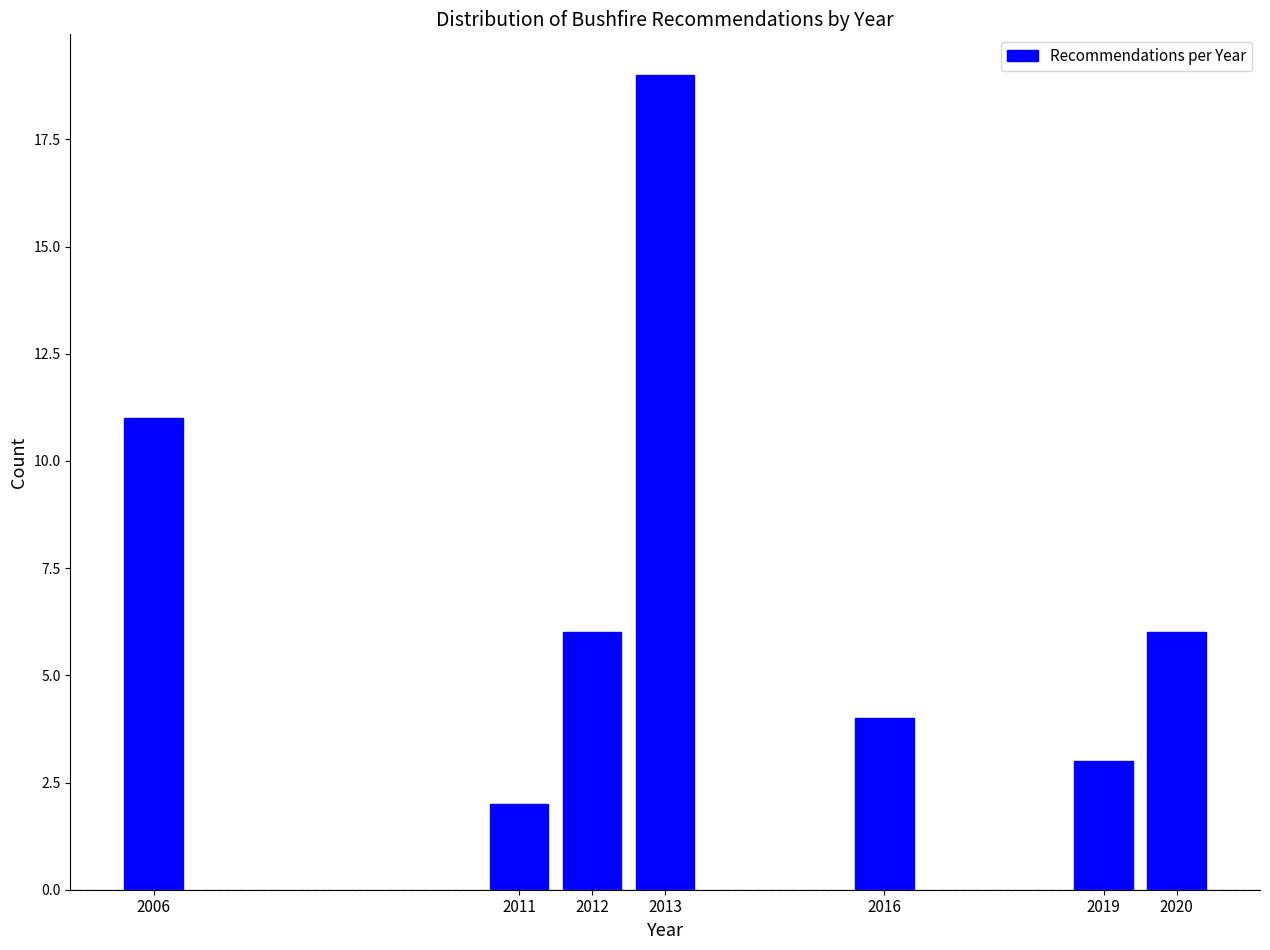

Reading left to right, extract all data points from this chart.

2006=11	2011=2	2012=6	2013=19	2016=4	2019=3	2020=6